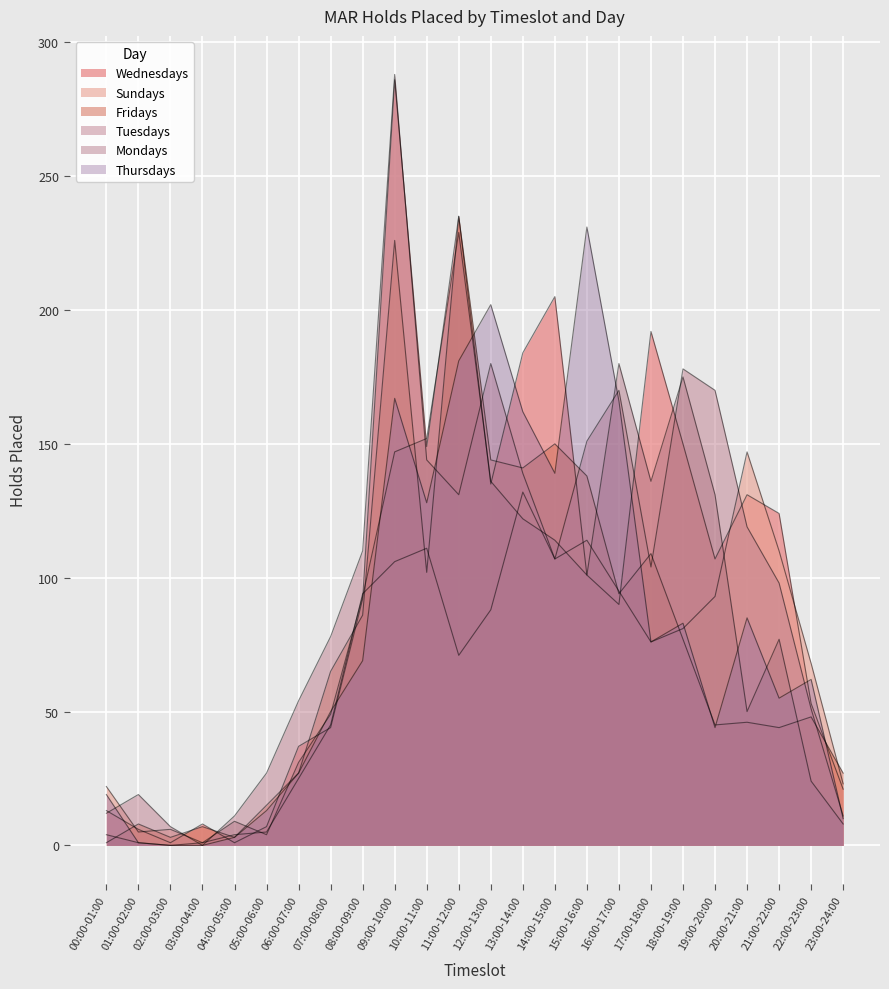

Which category has the lowest value in the Tuesdays series?

03:00-04:00